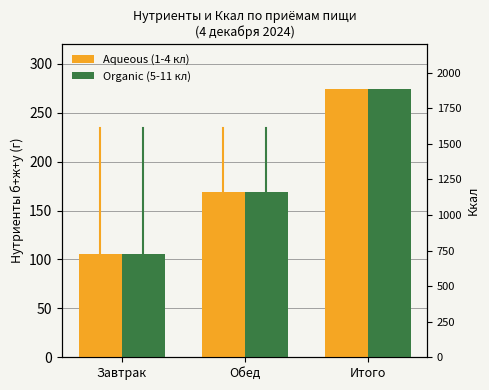

The value of 5-11 классы (Organic) at Итого is 358.9. True or false?

False